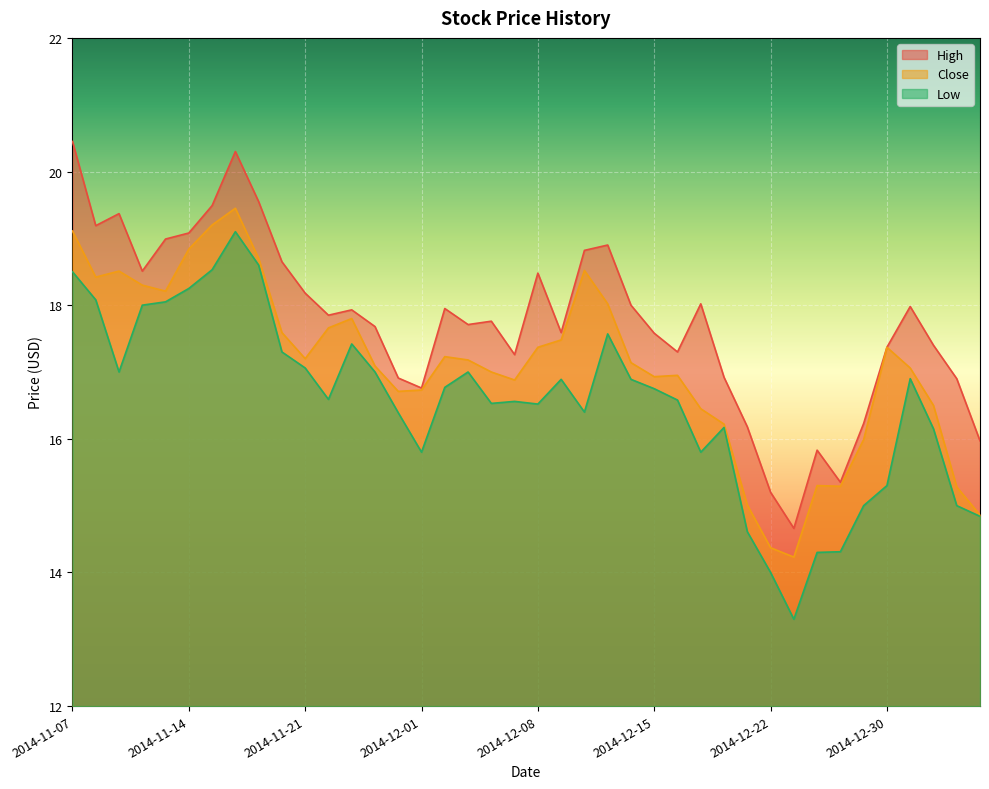

What is the difference between the highest and lowest values at 2014-12-12?

1.1